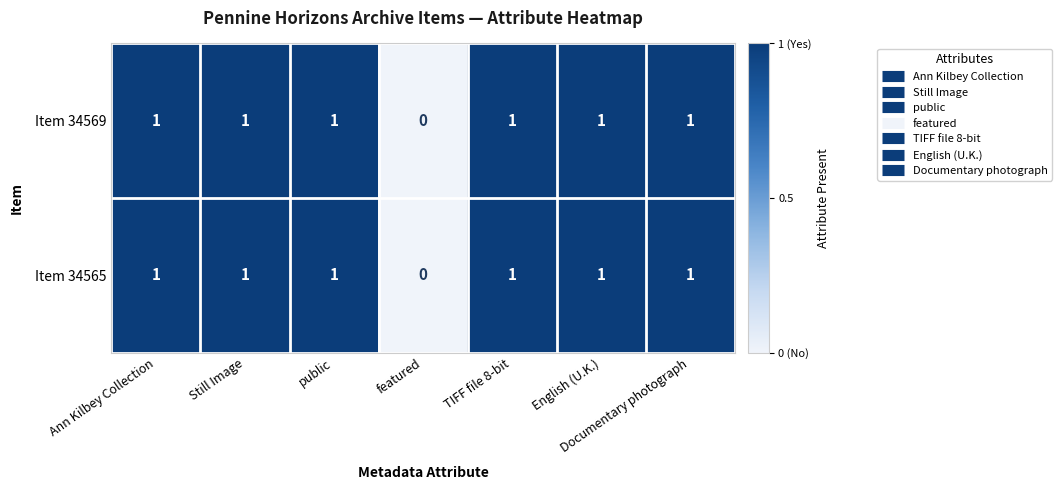

Count the Item 34569 values in the range 1 to 2.

6